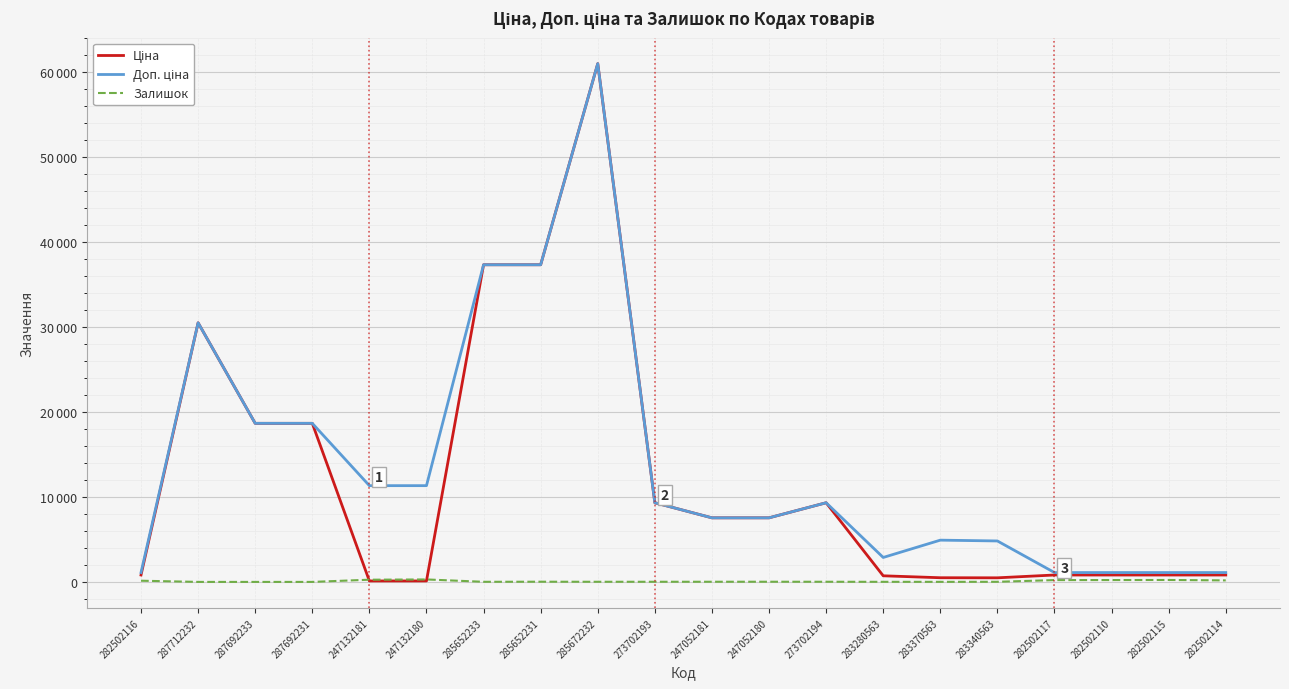

Is this an area chart (filled region under the line)?

No